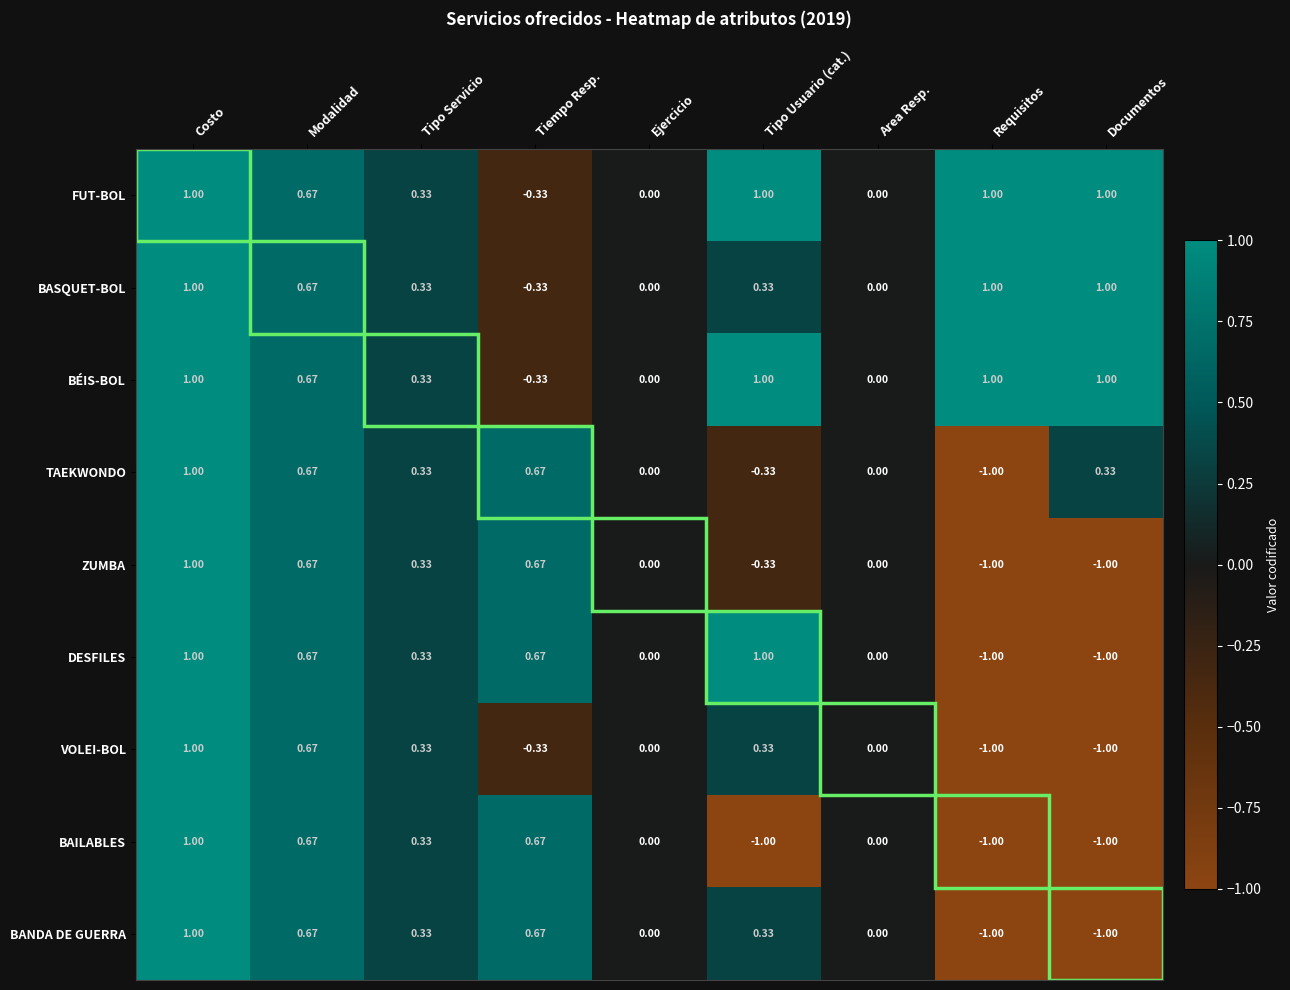

What is the total value across all series at Requisitos?

-3.0